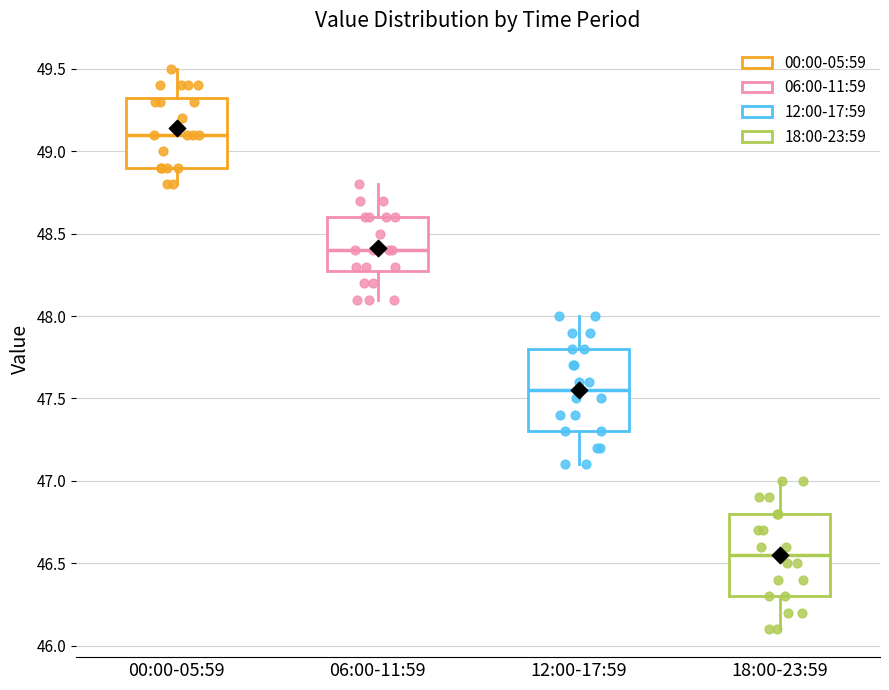

Which box's median line is the lowest?

18:00-23:59